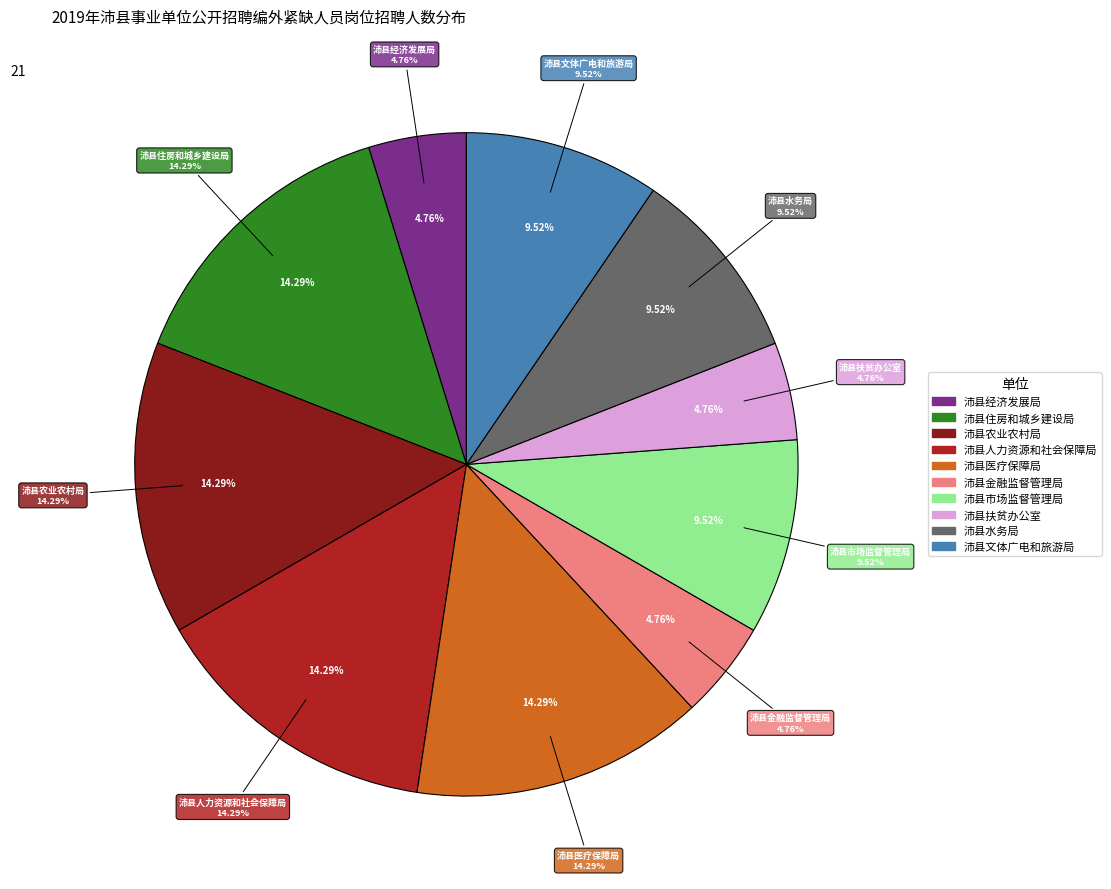

The 沛县农业农村局 slice represents 14% of the pie. True or false?

True